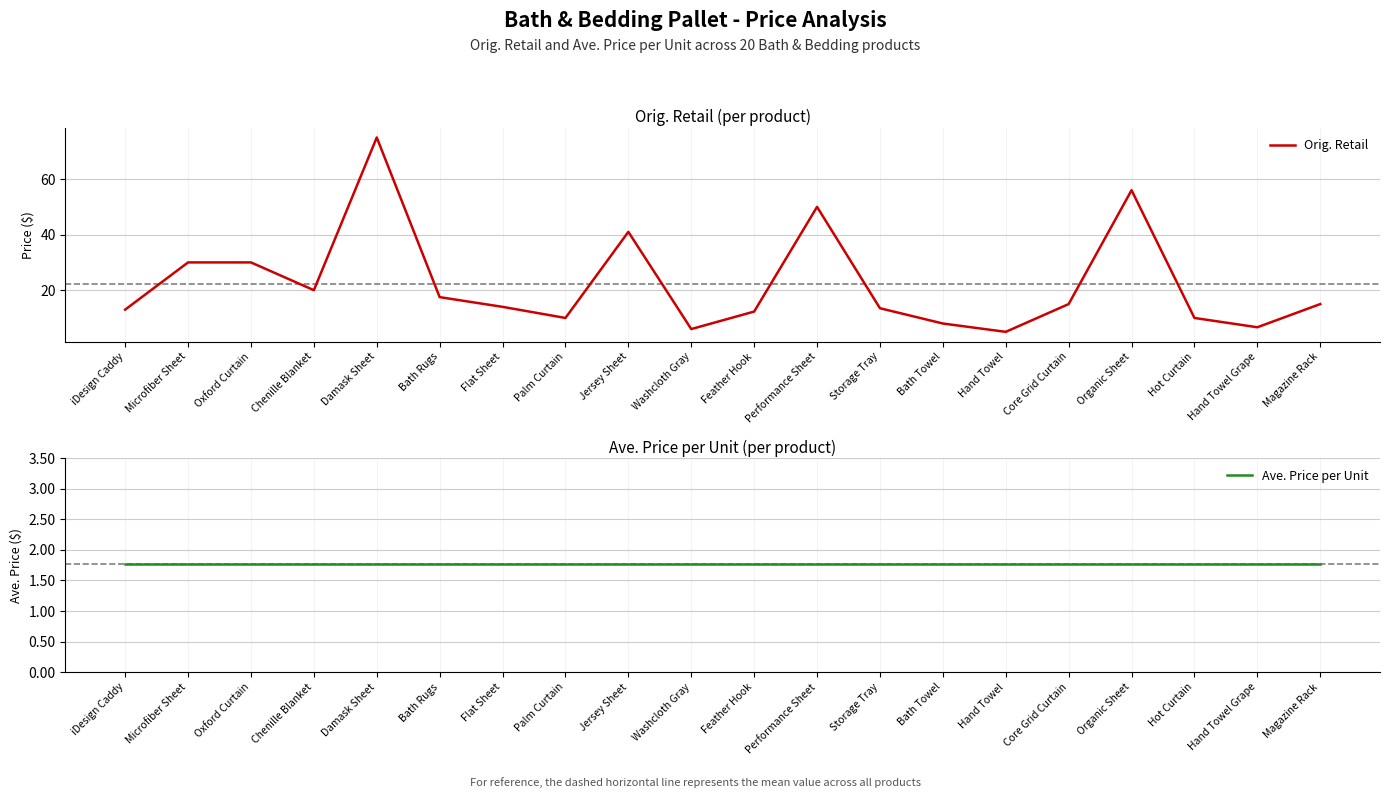

What is the sum of the Ave. Price per Unit values at Hand Towel Grape and Core Grid Curtain?

3.5